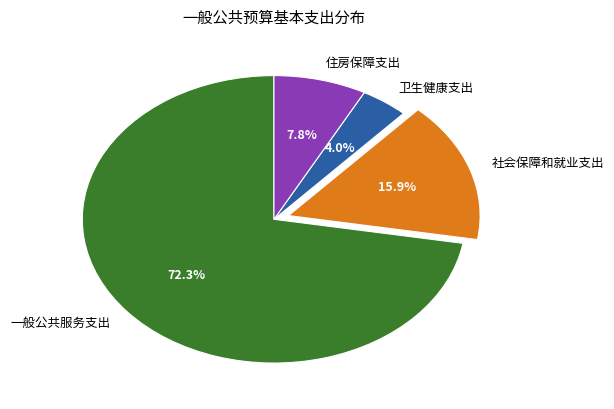

Approximately how many times larger is the value at 社会保障和就业支出 compared to 一般公共服务支出?

0.2